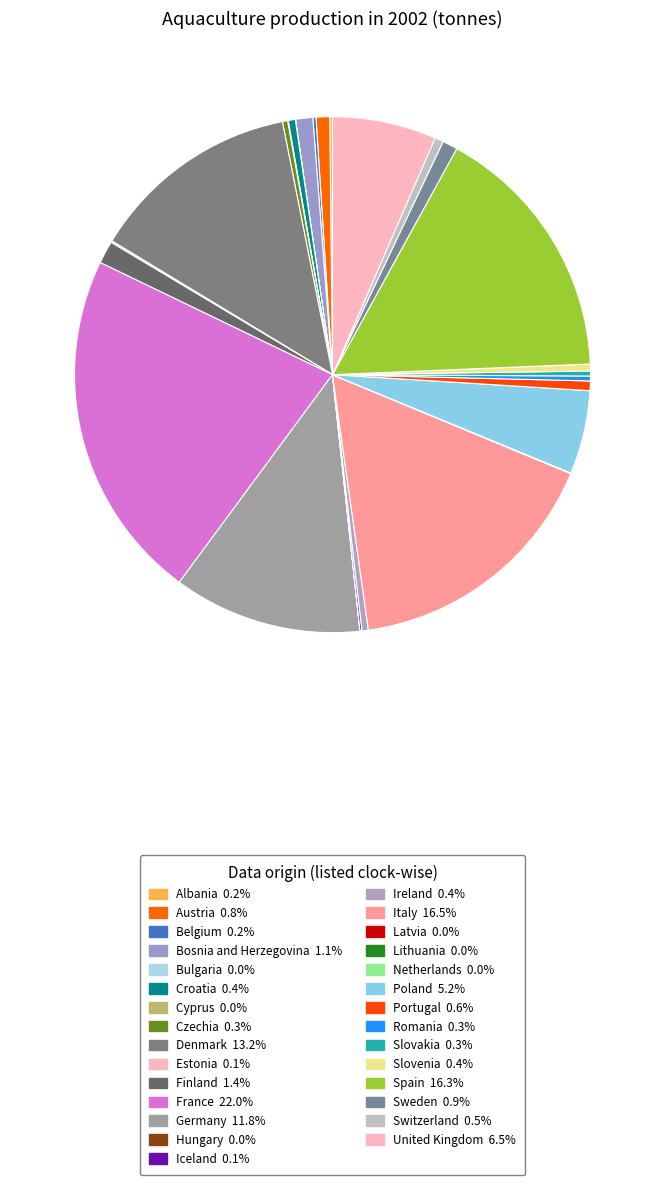

Does Czechia account for over 50% of the chart?

No